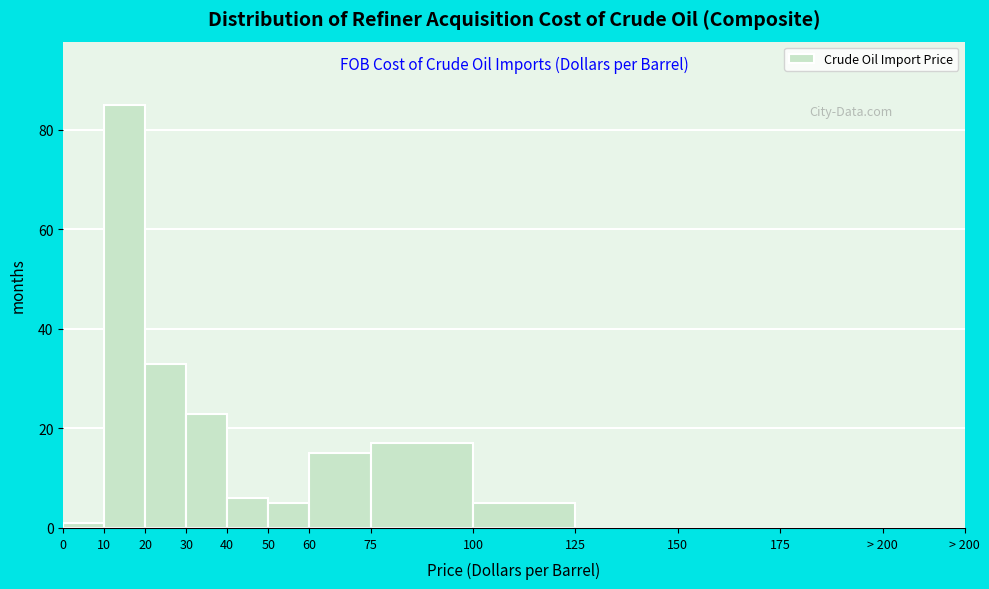

Reading left to right, transcribe all the data shown in this chart.

0=1	10=85	20=33	30=23	40=6	50=5	60=15	75=17	100=5	125=0	150=0	175=0	> 200=0